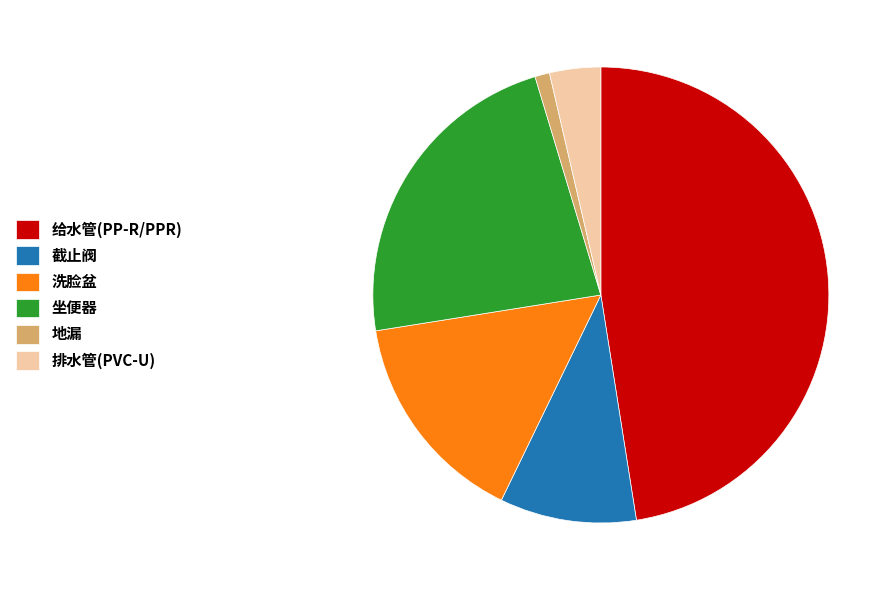

Count the number of slices in the pie.

6